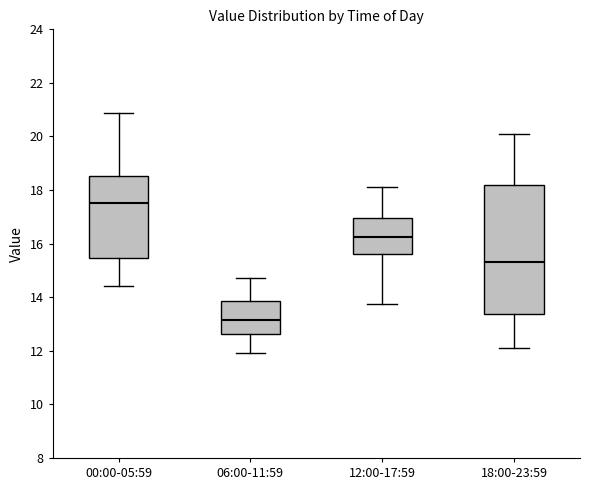

Comparing the boxes themselves (not the whiskers), which one is the tallest?

18:00-23:59